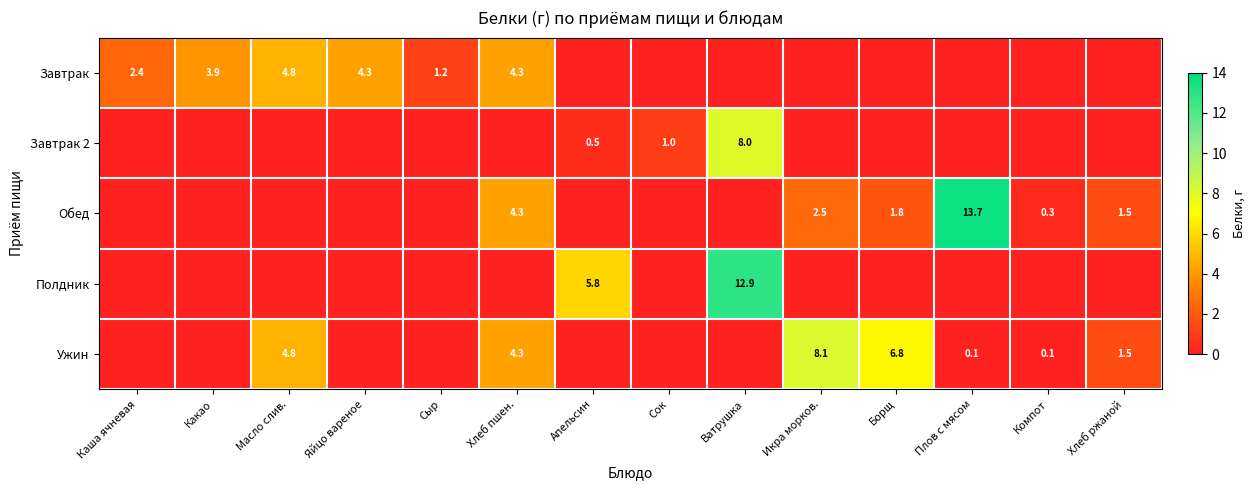

Is the value of Обед at Компот greater than the value of Ужин at Хлеб пшен.?

No